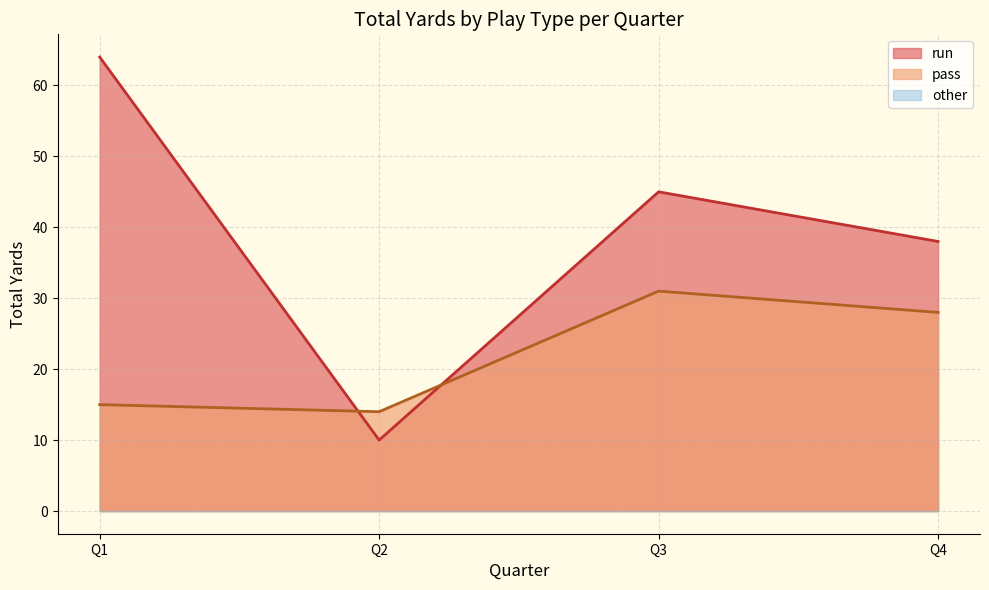

How many lines are shown in the chart?

3